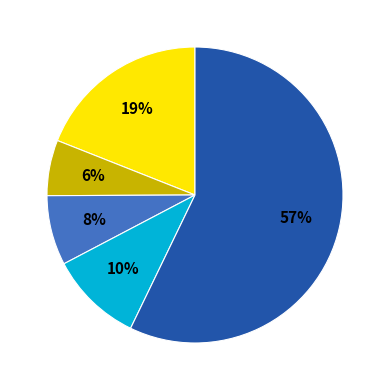

How many slices are in this pie chart?

5